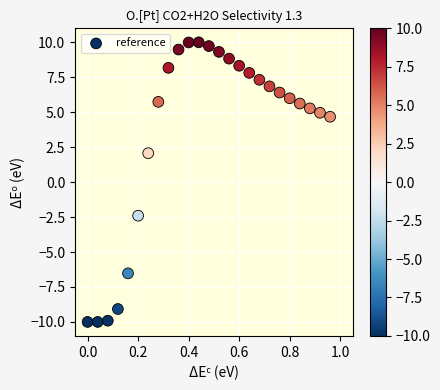

What Y value in the scatter plot is closest to 0?

2.1